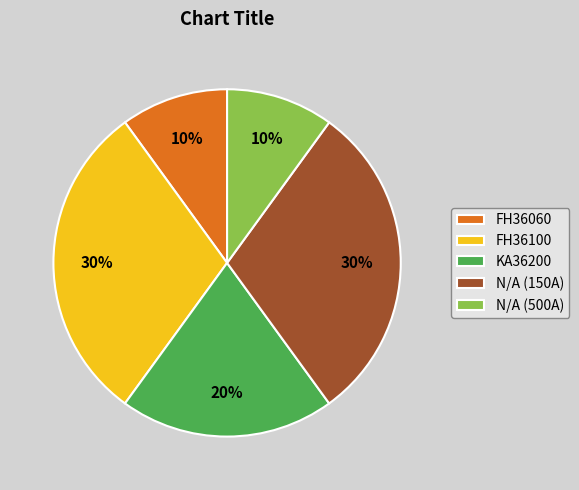

Is it true that N/A (500A) is 10% of the pie?

True